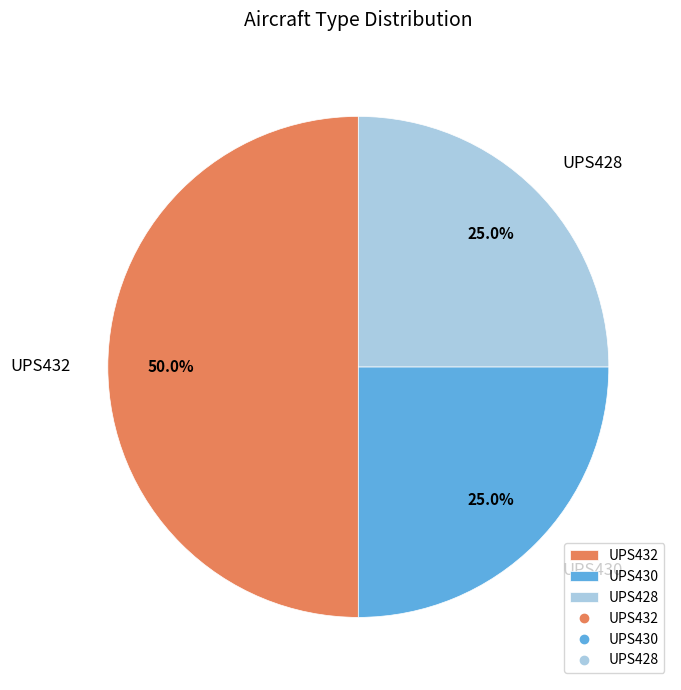

The UPS430 slice represents 18% of the pie. True or false?

False